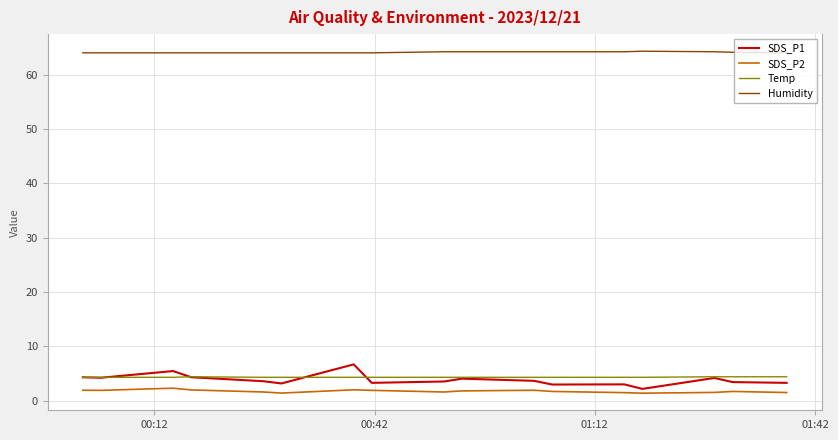

True or false: Humidity and Temp cross at least once.

False